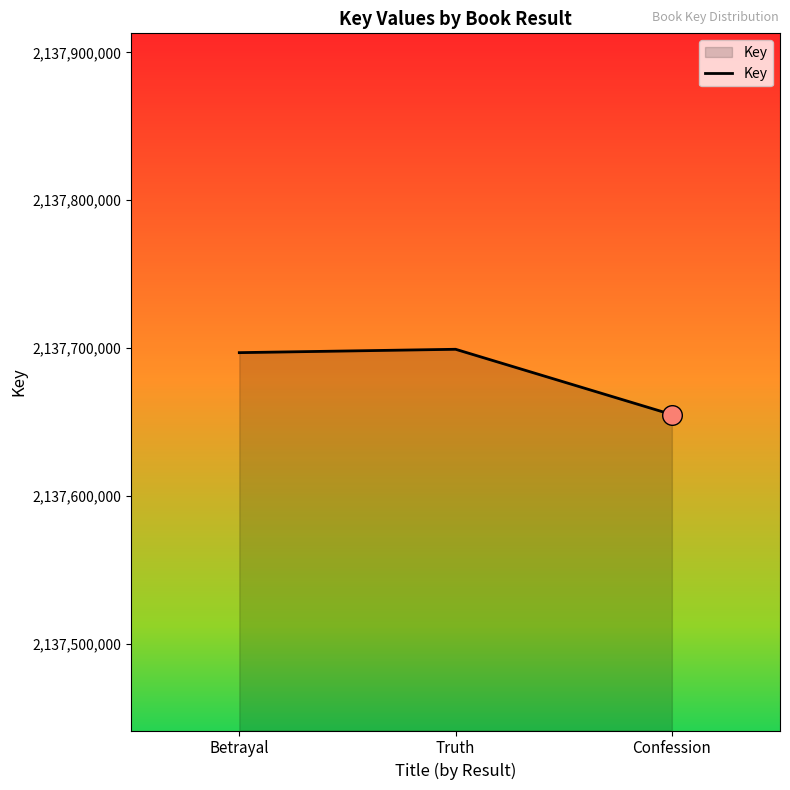

What is the ratio of the value at Confession to the value at Truth?

1.0